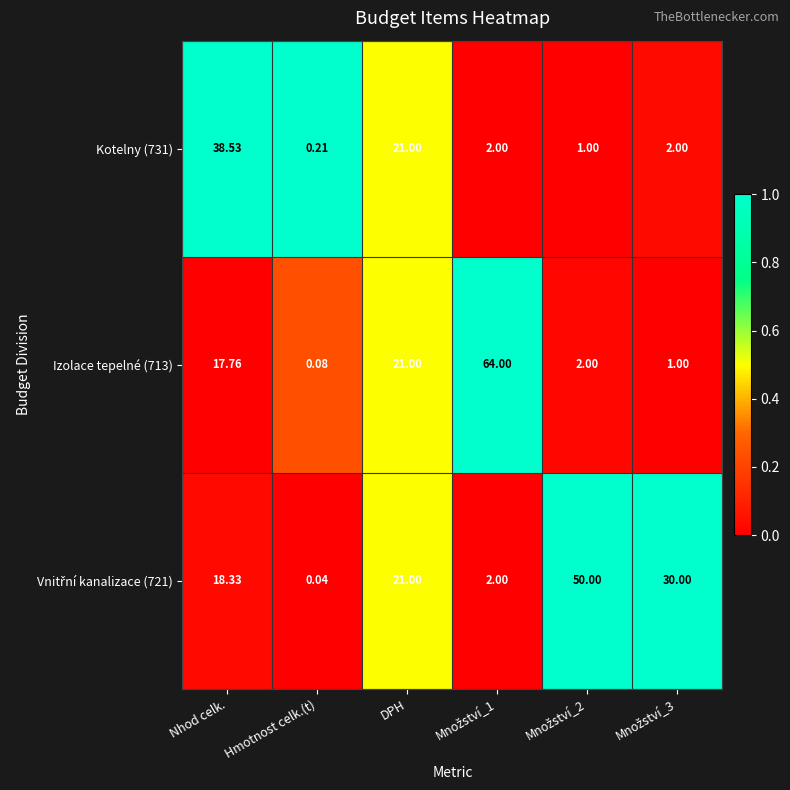

Where does the Izolace tepelné (713) series first go above 17?

Nhod celk.